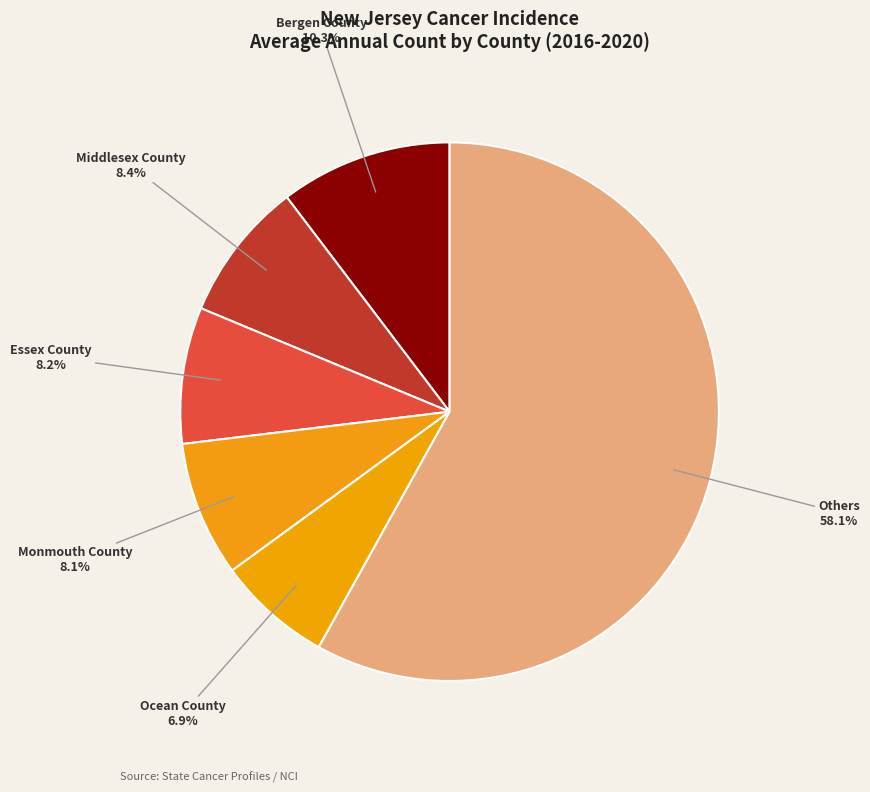

Which slice is the largest?

Others